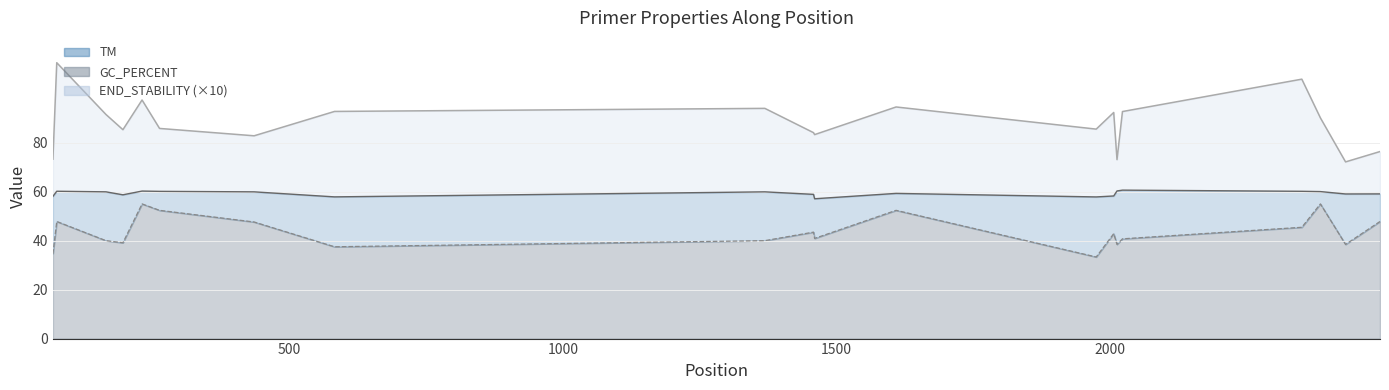

What is the spread (max minus min) of values at 1000?

51.5